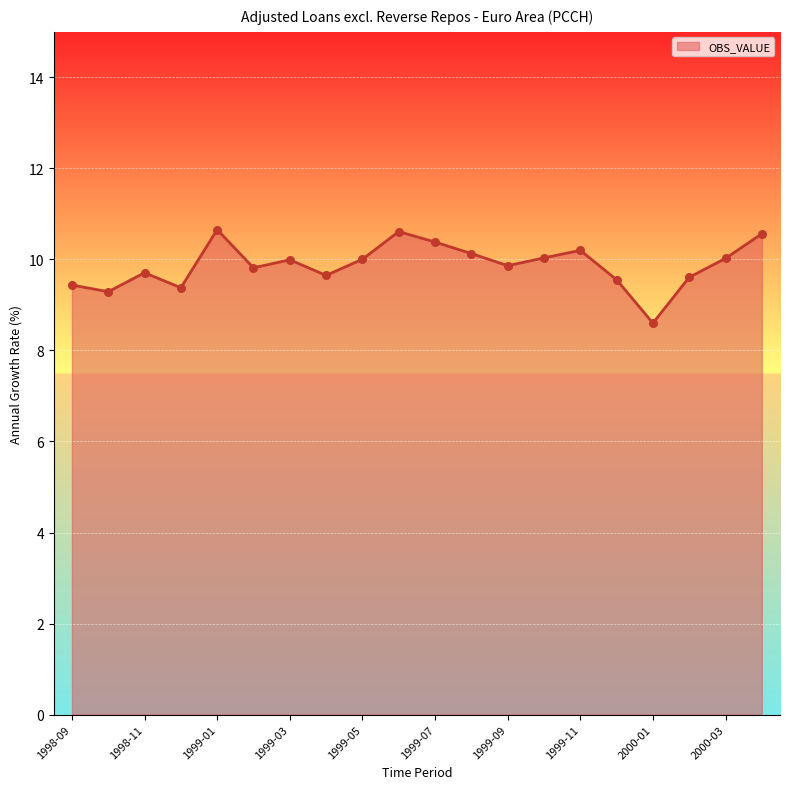

What is the minimum value shown in the chart?

8.6